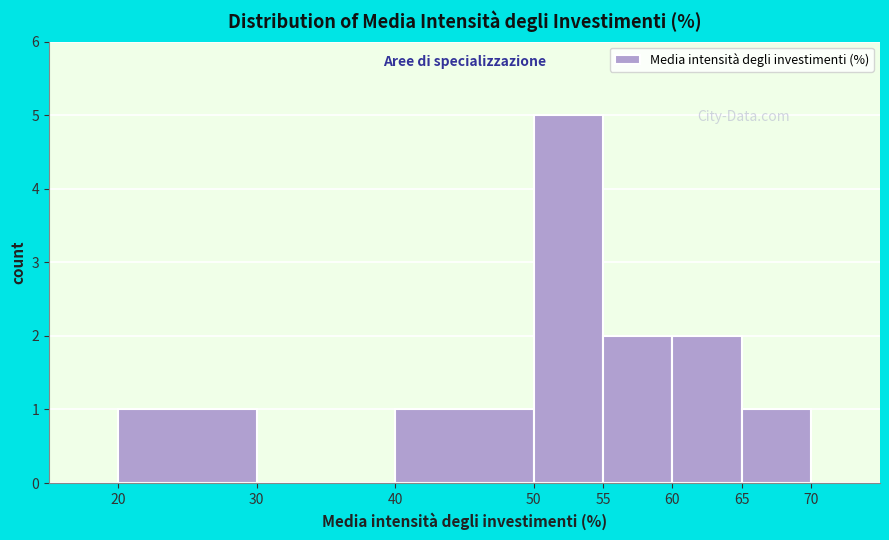

Reading left to right, transcribe this chart: for each bar, give the range it covers on the x-axis and its height. The values are not printed on the chart, so give them approximately, as read against the axis.

20 to 30: 1
30 to 40: 0
40 to 50: 1
50 to 55: 5
55 to 60: 2
60 to 65: 2
65 to 70: 1